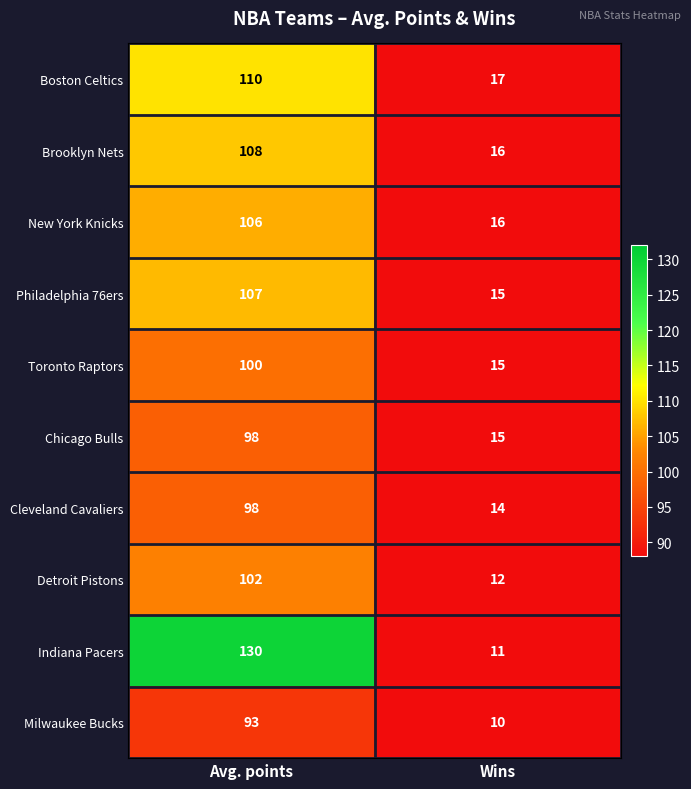

The value of Philadelphia 76ers at Avg. points is 107. True or false?

True